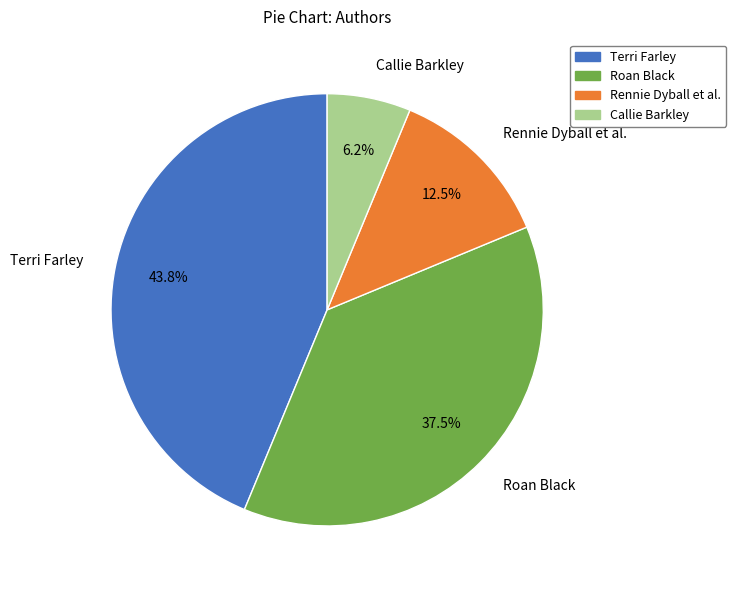

Count the number of slices in the pie.

4